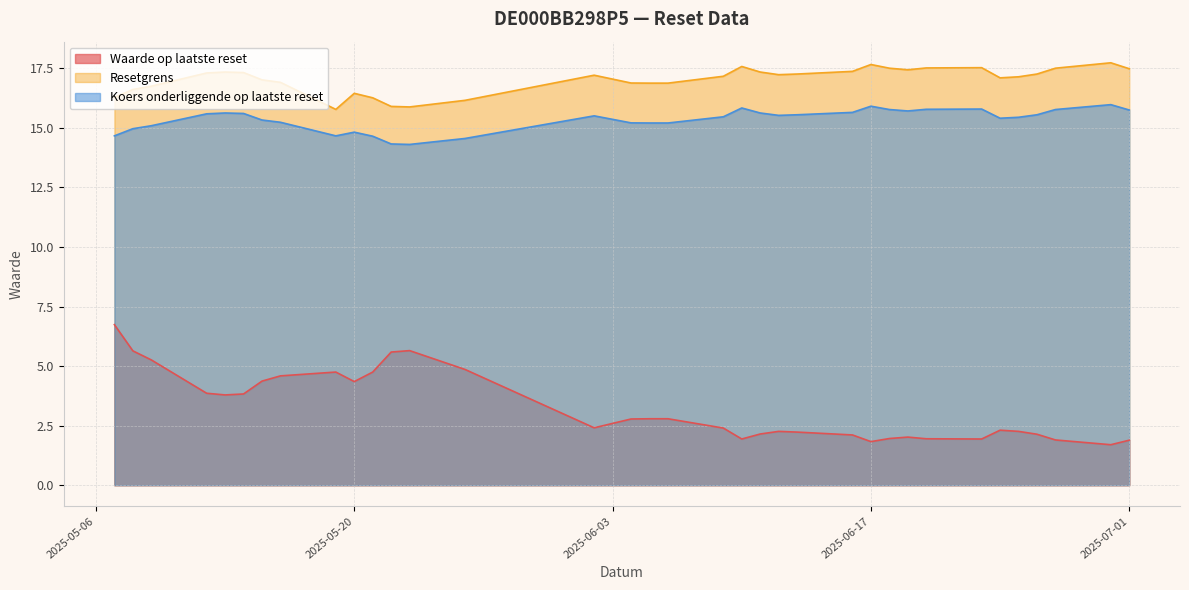

True or false: Koers onderliggende op laatste reset and Resetgrens intersect in this chart.

False